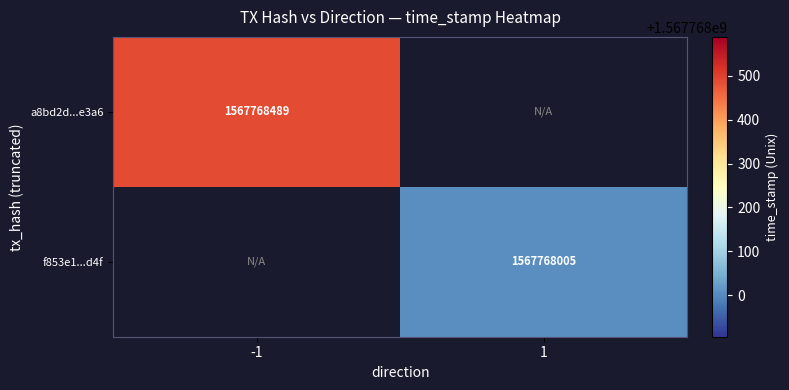

Read the f853e18acbf9eedc6acf9b5ee13f81e95400d4f value at time_stamp, to the nearest 10.

1567768000